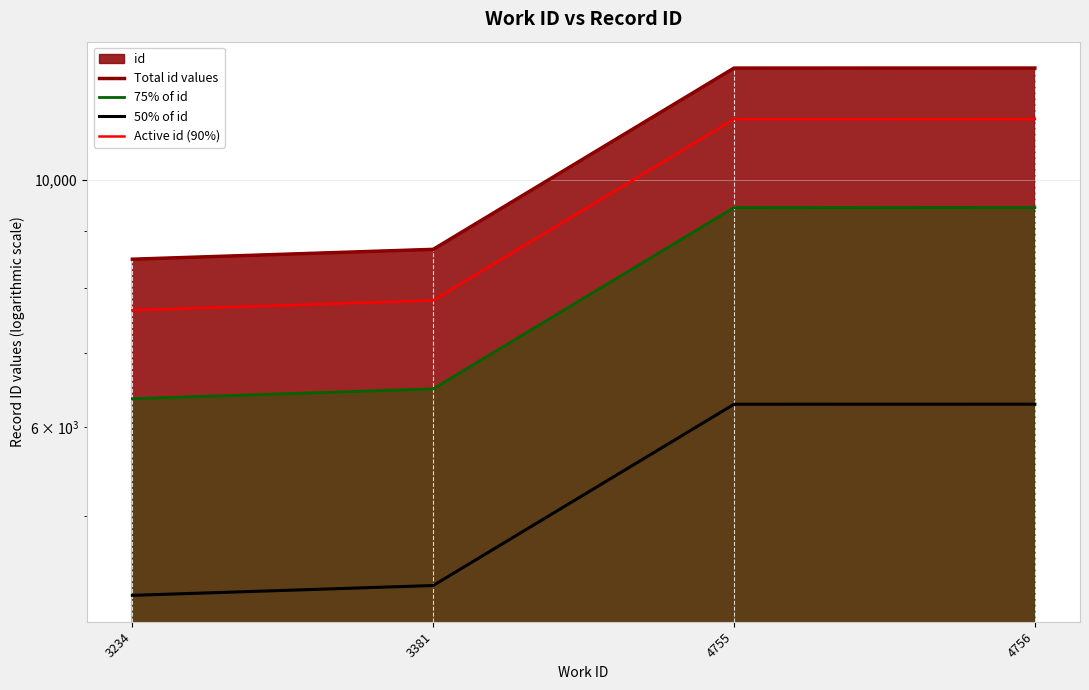

List the series in order of their overall mean, lowest first.

50% of id, 75% of id, Active id (90%), Total id values